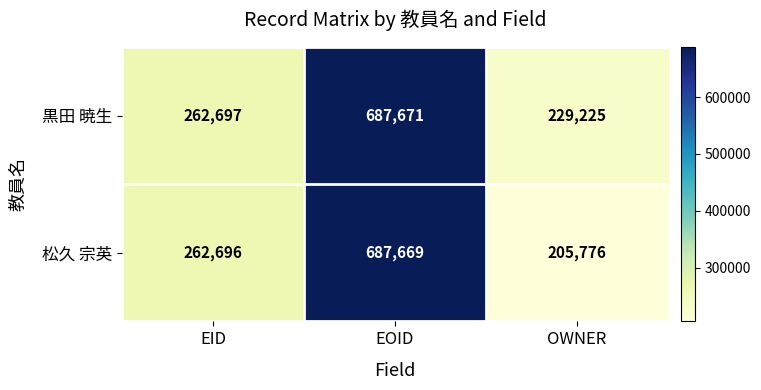

Read the 松久 宗英 value at EID.

262696